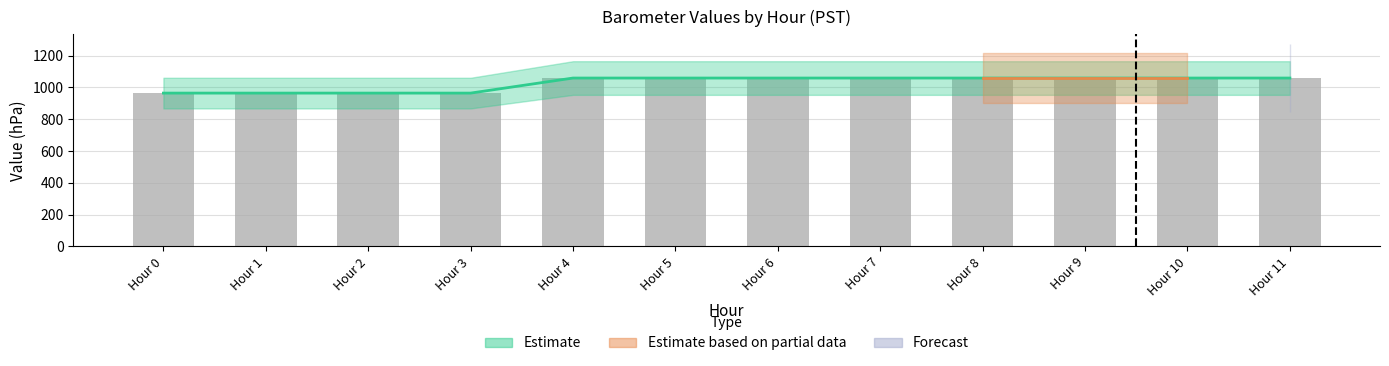

Between Hour 6 and Hour 2, which is larger?

Hour 6